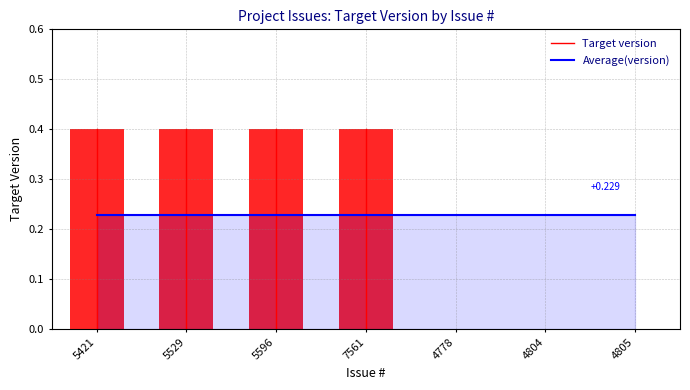

At which category does the chart reach its peak across all series?

5421